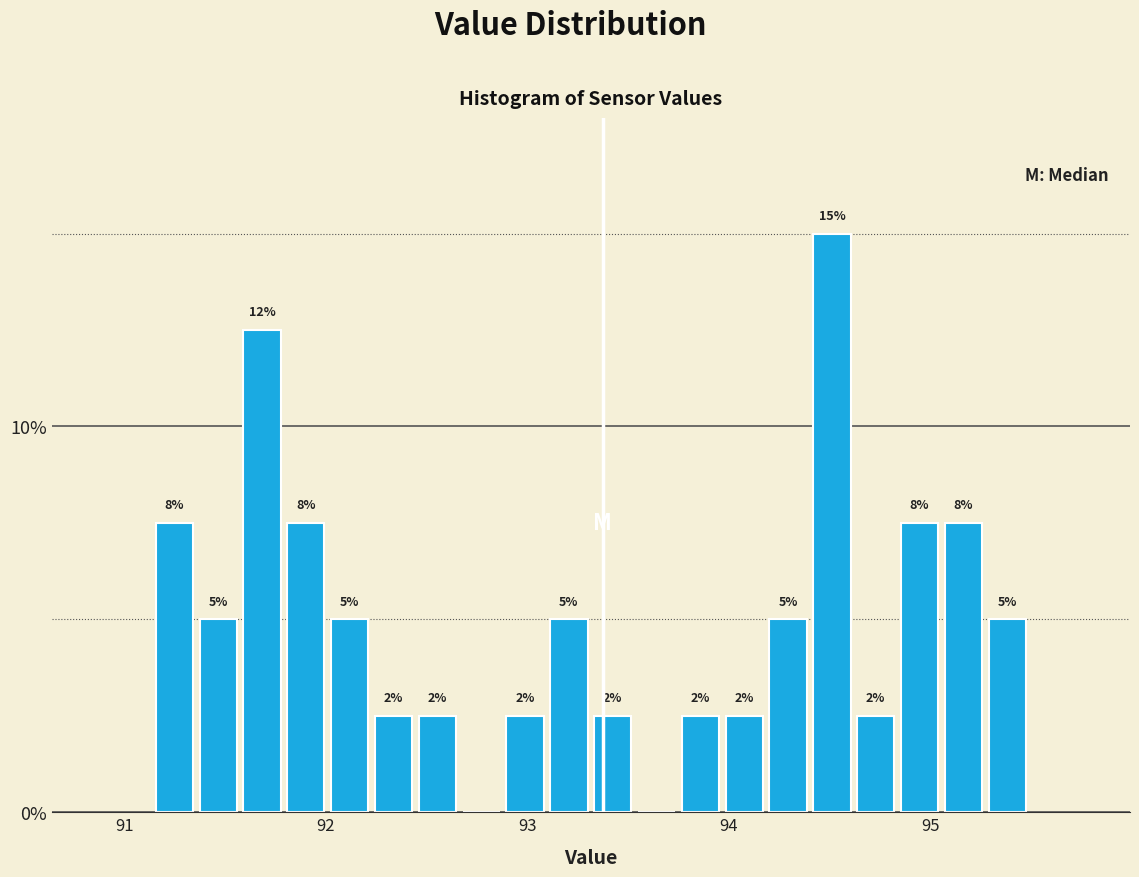

Around what value on the x-axis is the tallest bar? Give the approximate position of its centre, as read against the axis.

94.5